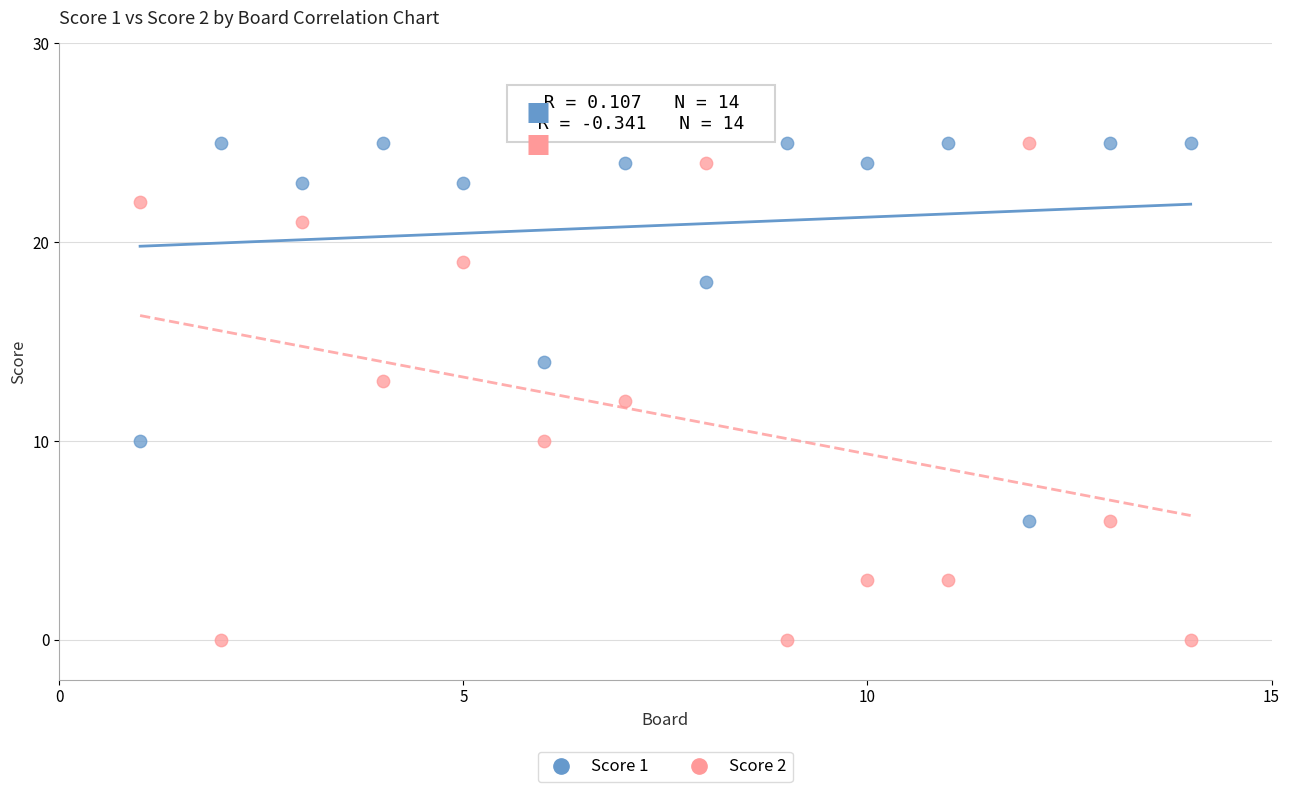

Which series has the widest spread of Y values?

Score 2